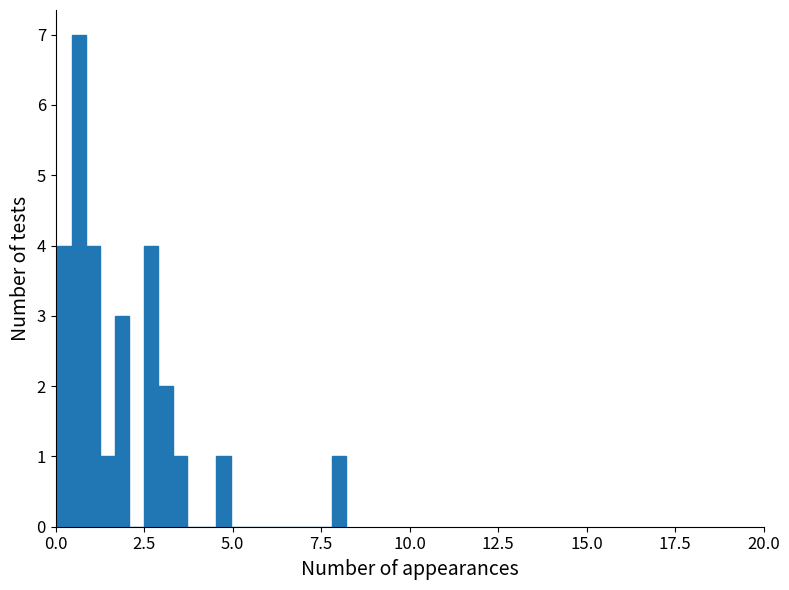

Read against the x-axis, roughly where is the centre of the tallest bar?

0.5